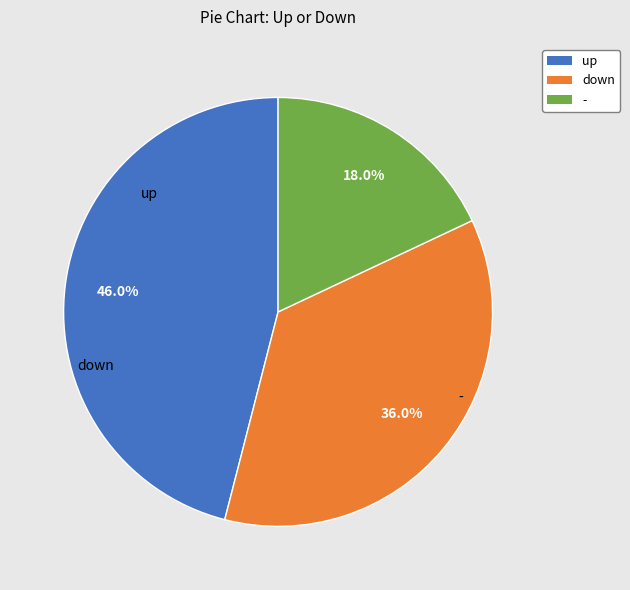

Does any single category account for the majority?

No